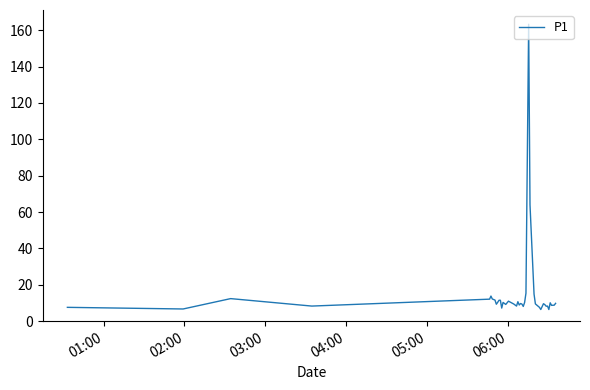

What is the smallest value displayed?

6.4